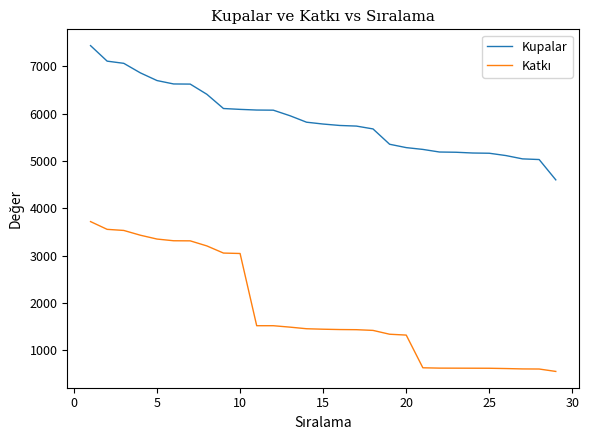

What is the minimum value for Kupalar?

4600